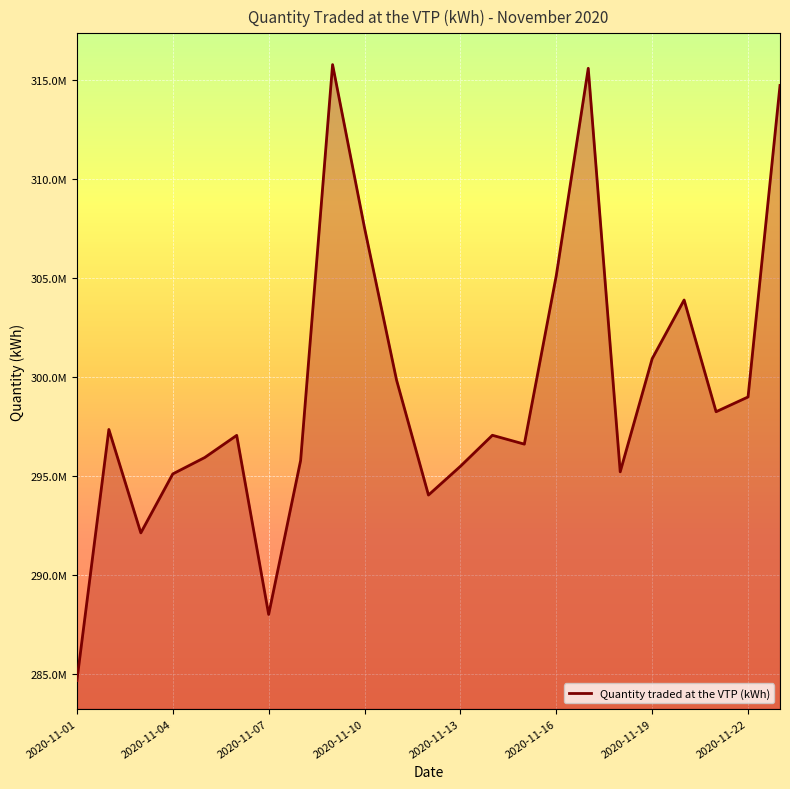

List the labels in order of value, largest first.

2020-11-09, 2020-11-17, 2020-11-23, 2020-11-10, 2020-11-16, 2020-11-20, 2020-11-19, 2020-11-11, 2020-11-22, 2020-11-21, 2020-11-02, 2020-11-14, 2020-11-06, 2020-11-15, 2020-11-05, 2020-11-08, 2020-11-13, 2020-11-18, 2020-11-04, 2020-11-12, 2020-11-03, 2020-11-07, 2020-11-01